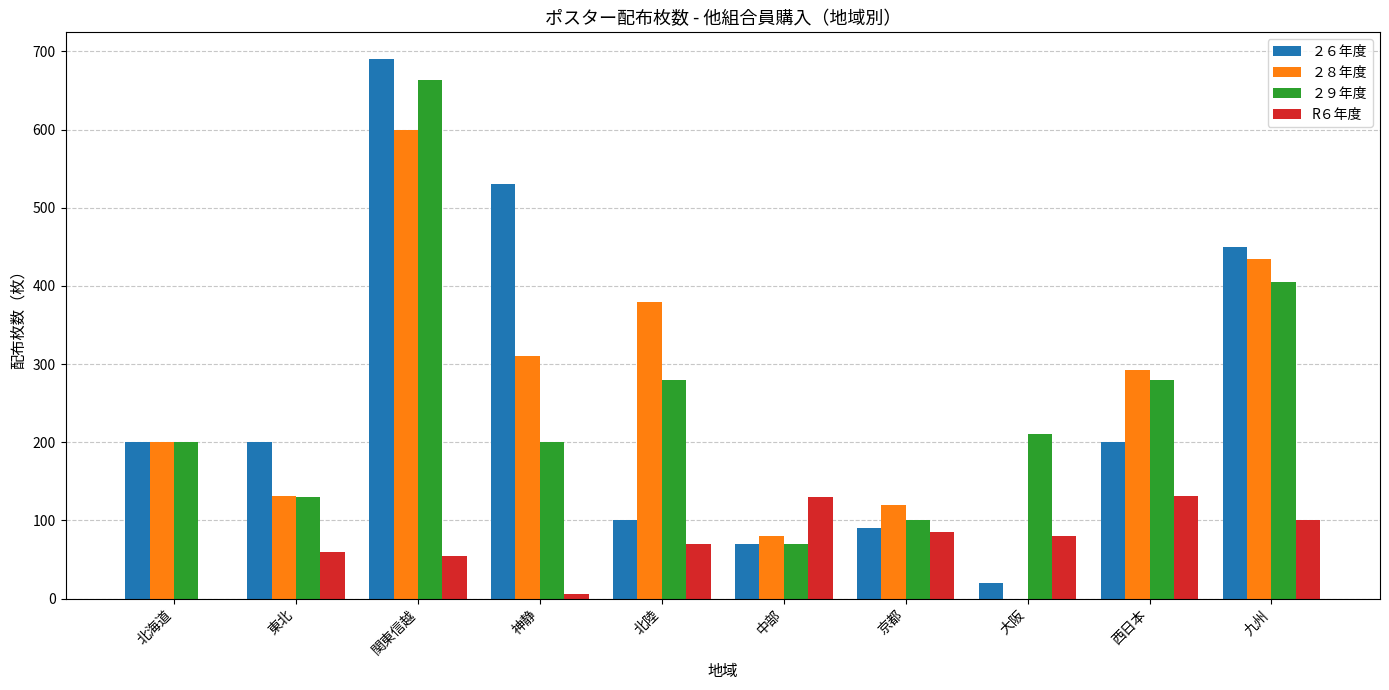

At which label is ２９年度 closest to 367?

九州